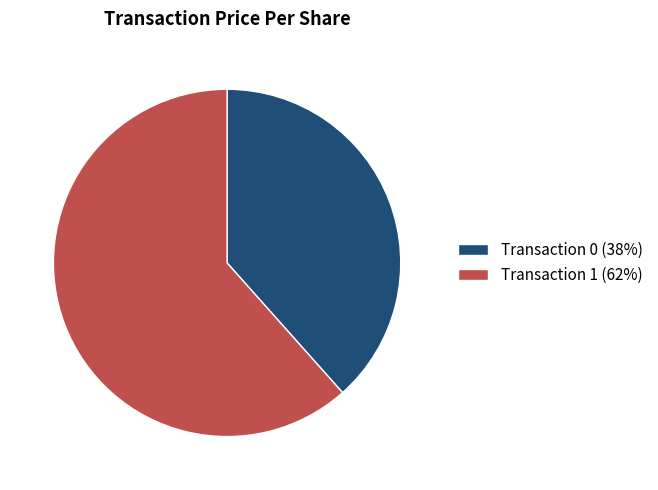

Is it true that Transaction 0 (38%) is 38% of the pie?

True